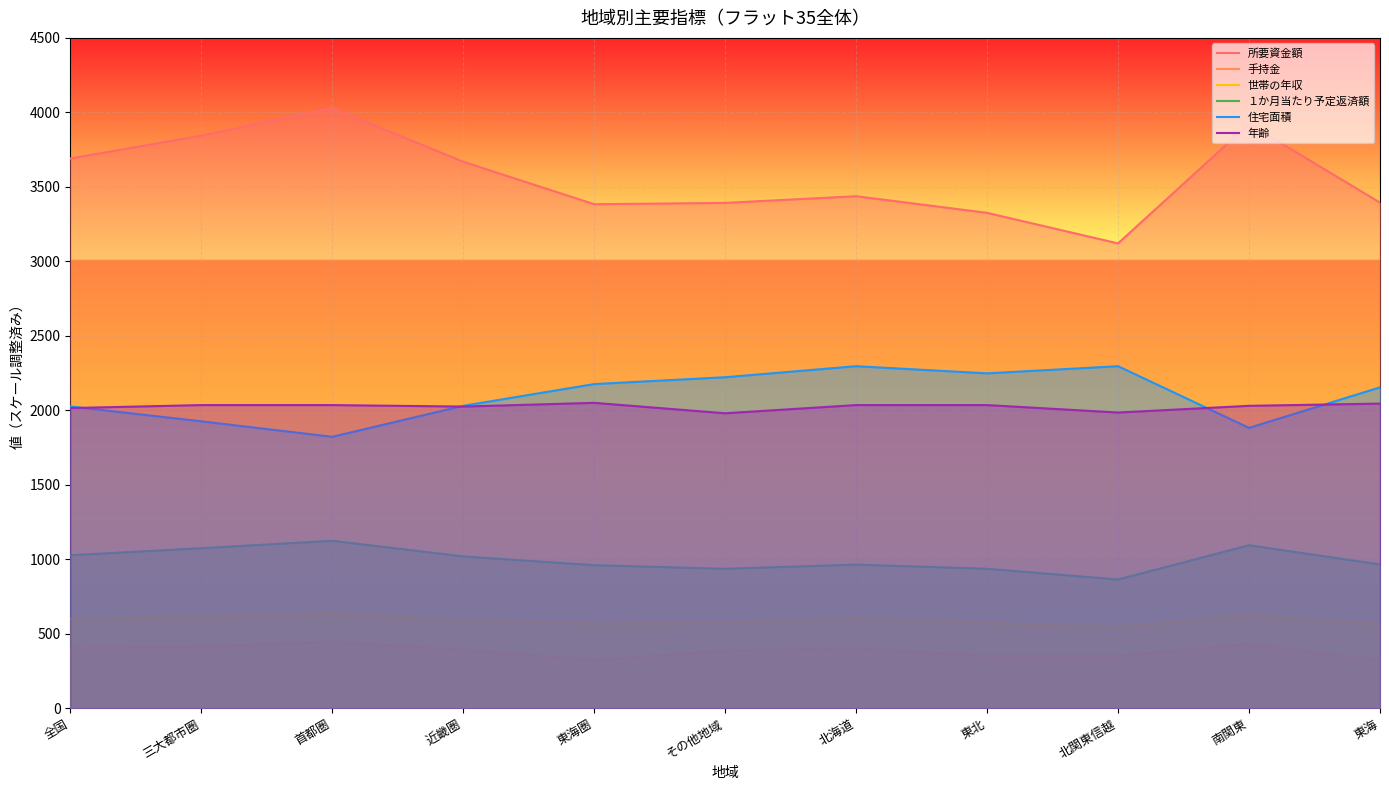

In 手持金, how many points are higher than both neighbors (excluding endpoints)?

3